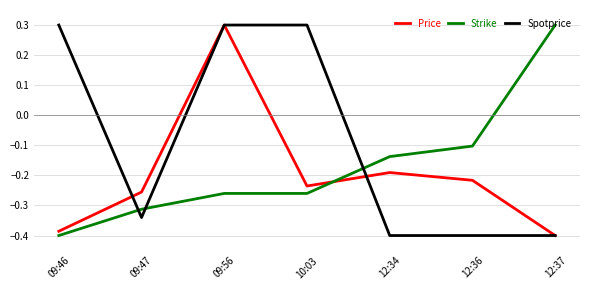

After their last crossing, which series has the higher values: Price or Strike?

Strike